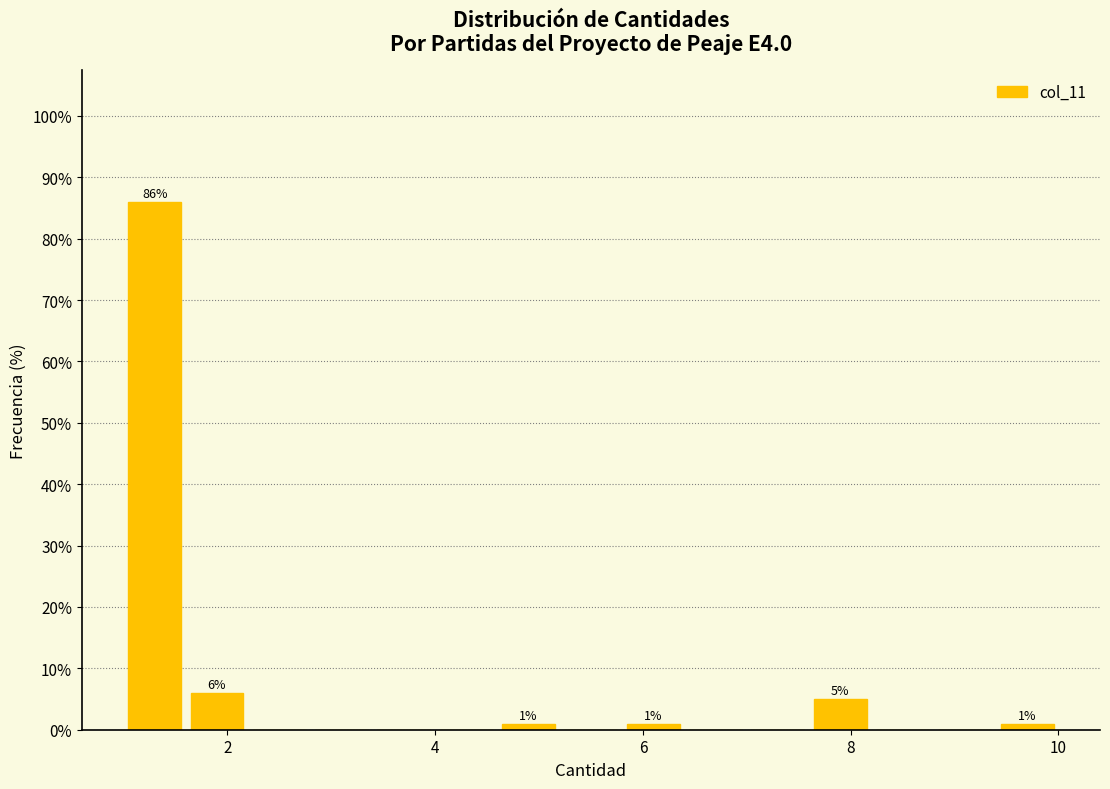

Read against the x-axis, roughly where is the centre of the tallest bar?

1.4